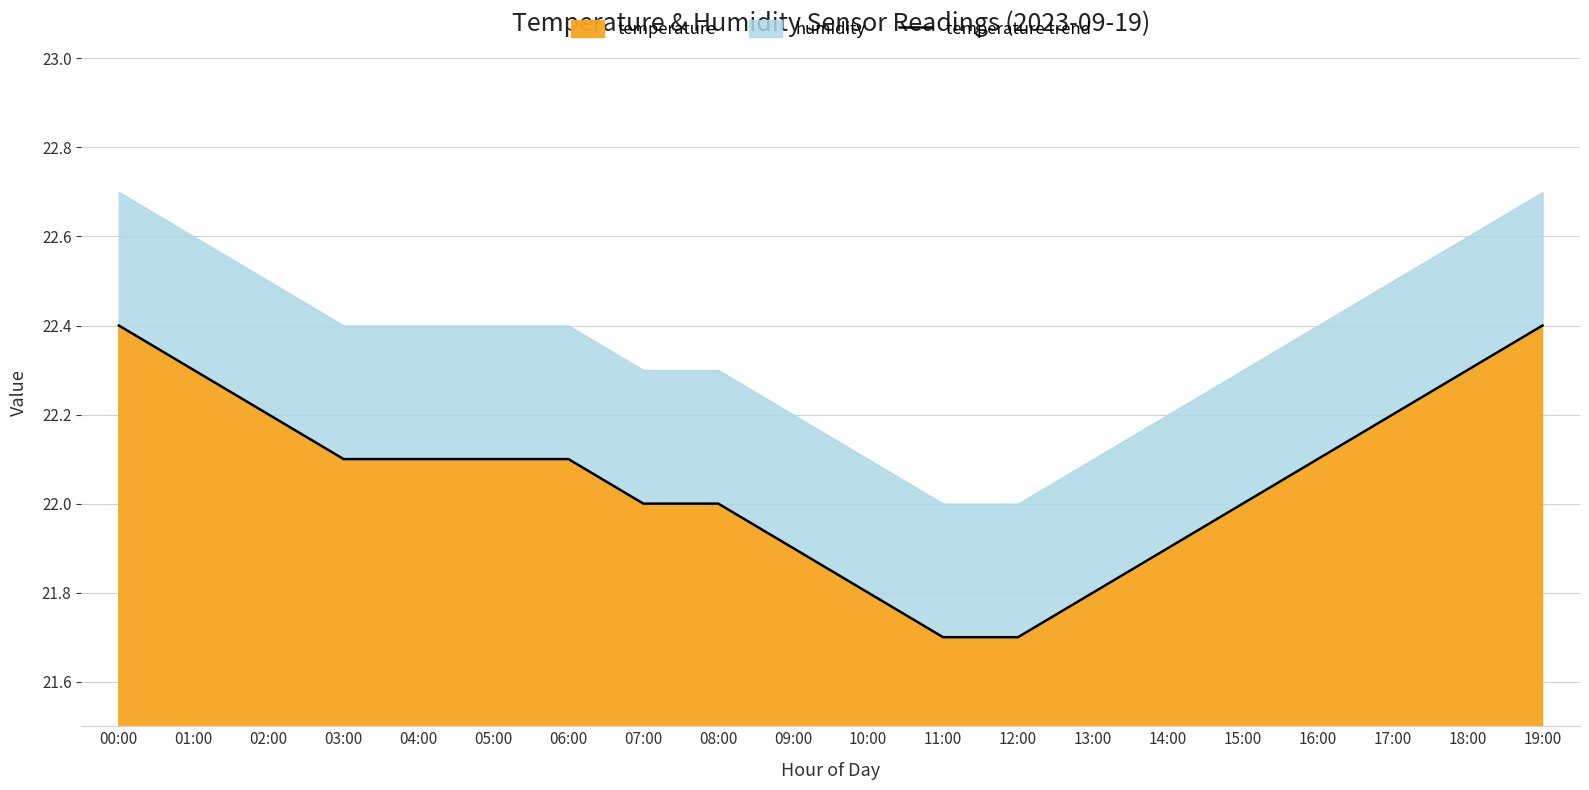

True or false: the data has more than 1 interior local peaks.

False